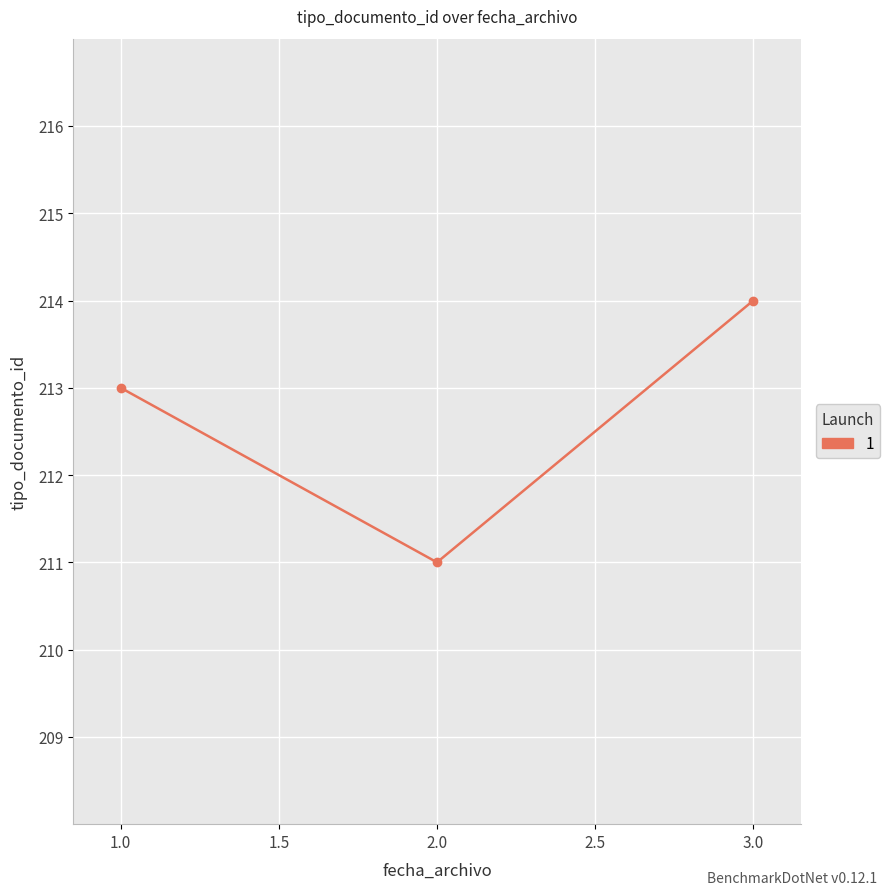

Is it true that the value at 1.0 is 127?

False